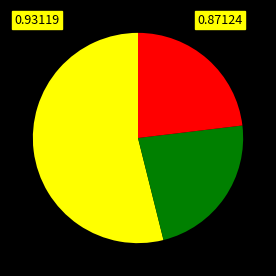

Is there any slice that represents more than half of the pie?

Yes